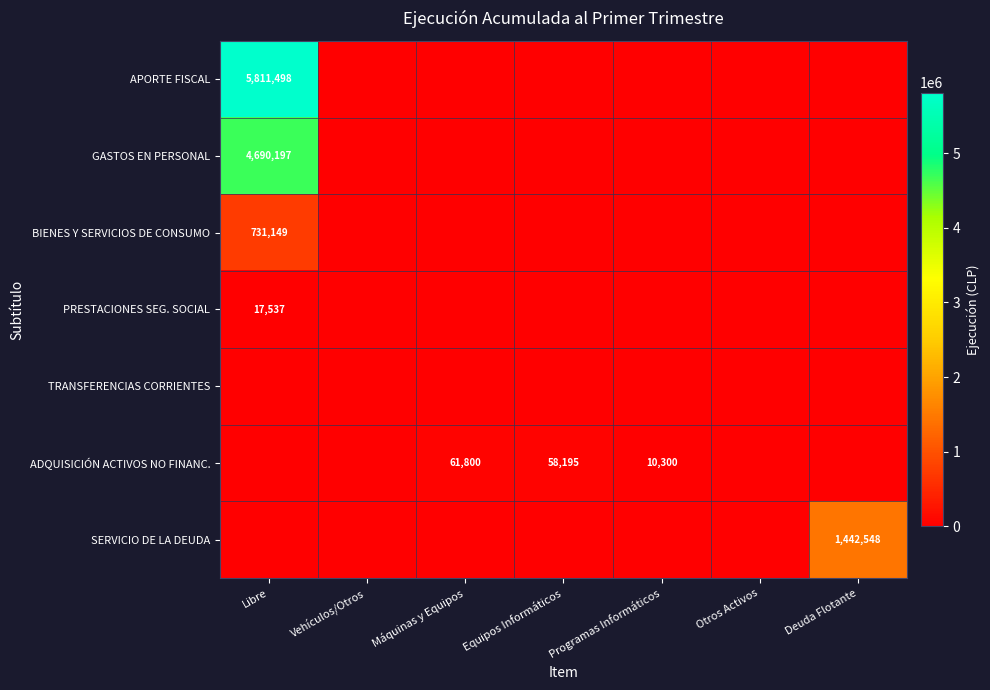

Which label corresponds to the smallest value in the chart?

Vehículos/Otros